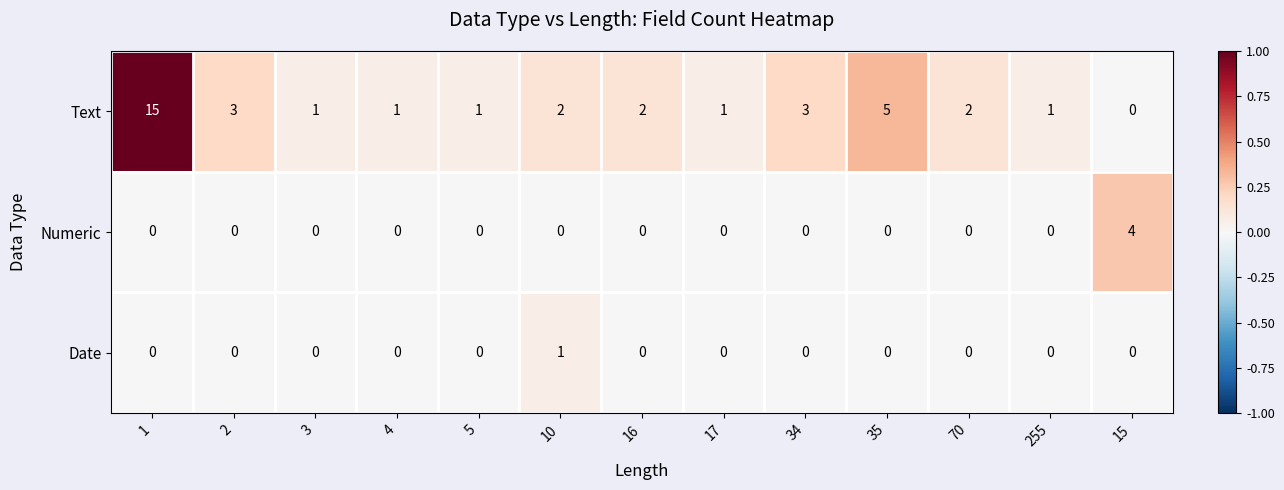

Which category has the lowest value in the Text series?

15